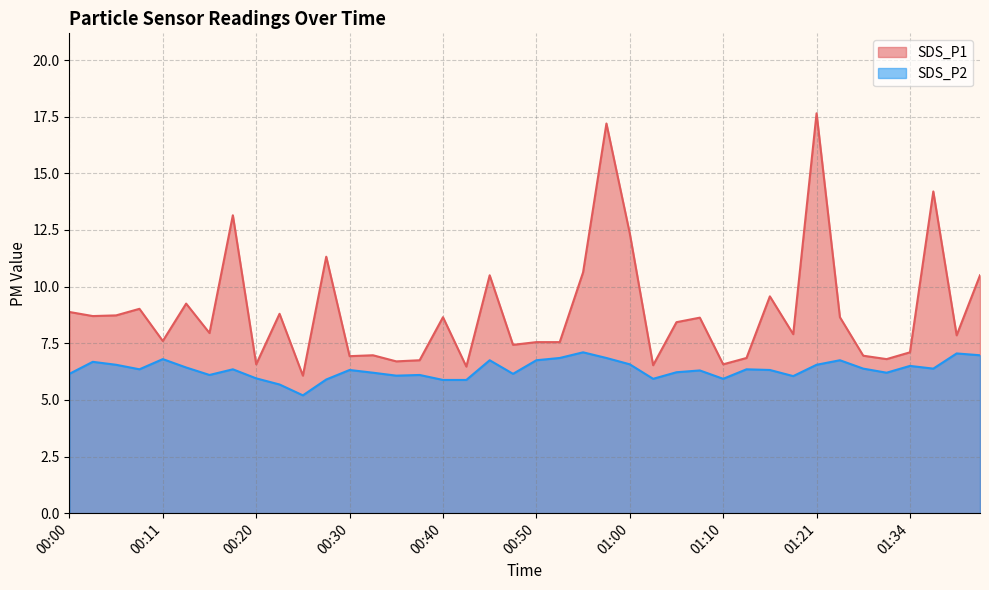

What is the maximum value for SDS_P1?

17.6